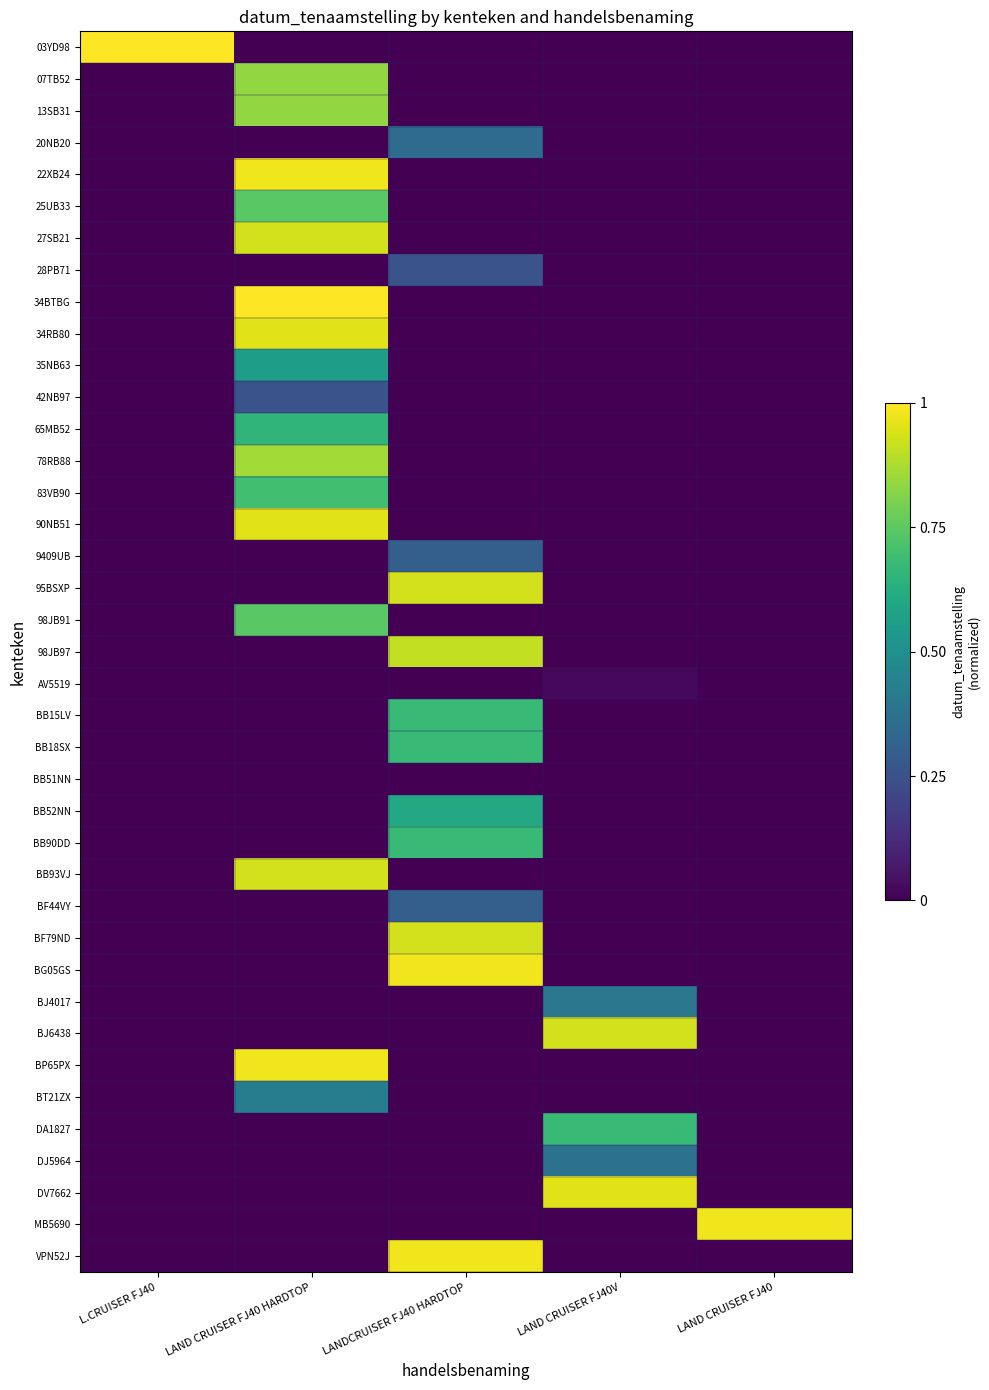

Which has a higher value, LAND CRUISER FJ40V or LAND CRUISER FJ40 HARDTOP?

LAND CRUISER FJ40V